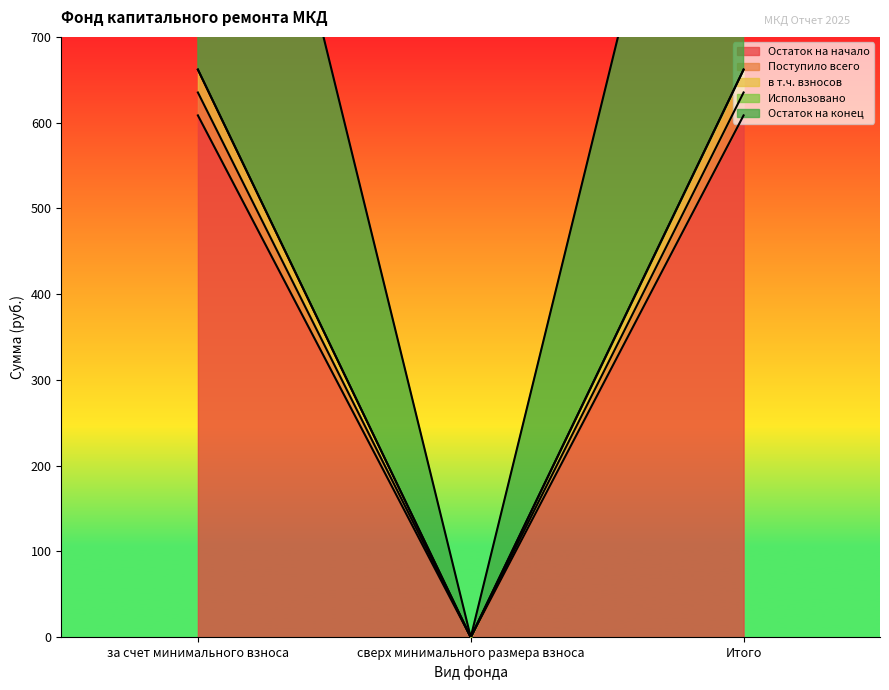

The value of Остаток на конец at Итого is 661.9. True or false?

True